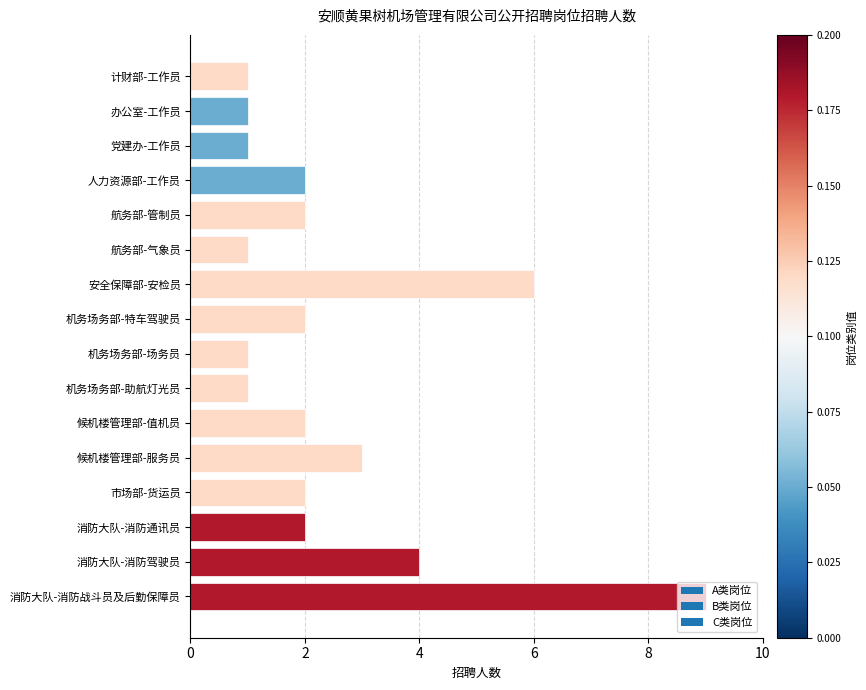

What is the maximum value shown in the chart?

9